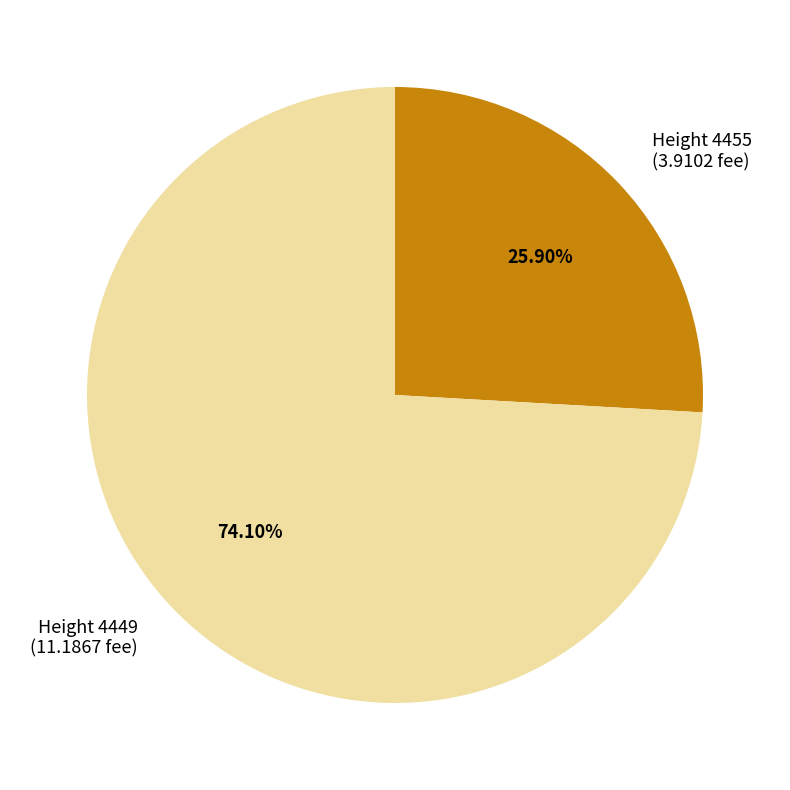

Combined, do Height 4455 (3.9102 fee) and Height 4449 (11.1867 fee) account for over 50%?

Yes